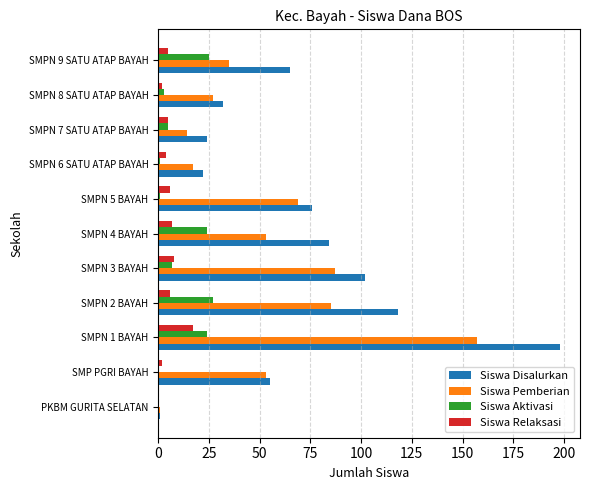

Is the value of Siswa Disalurkan at SMPN 6 SATU ATAP BAYAH greater than the value of Siswa Relaksasi at PKBM GURITA SELATAN?

Yes